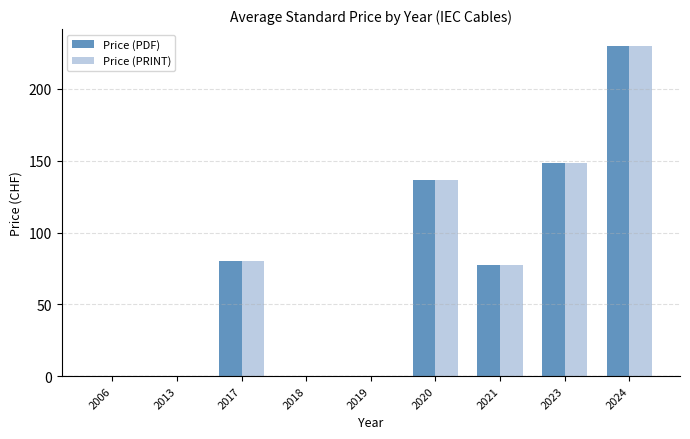

At which category is the sum across all series the highest?

2024